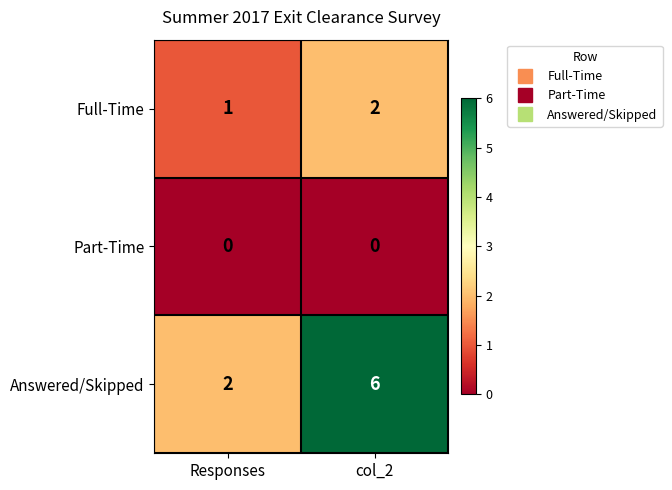

At which label does Answered/Skipped reach its minimum?

Responses